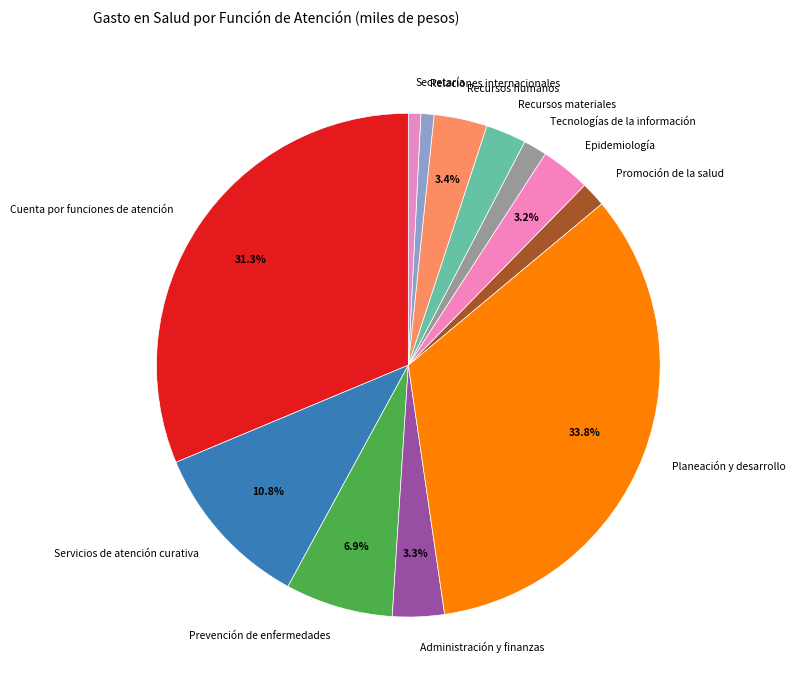

Is the sum of Prevención de enfermedades and Planeación y desarrollo greater than half?

No